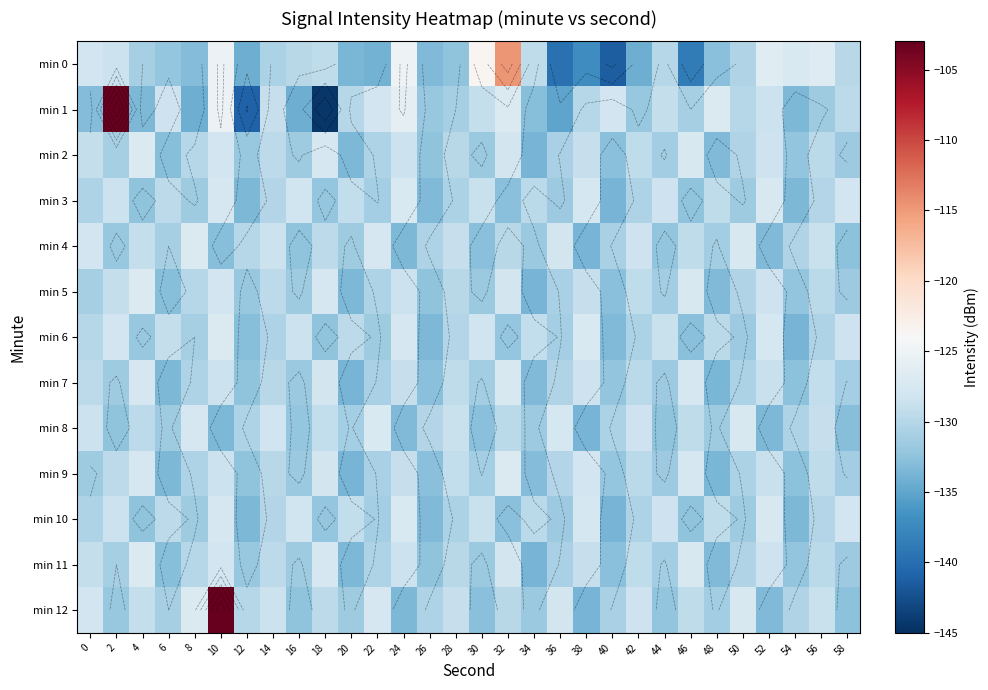

What is the sum of the min 3 values at 48 and 6?

-258.9